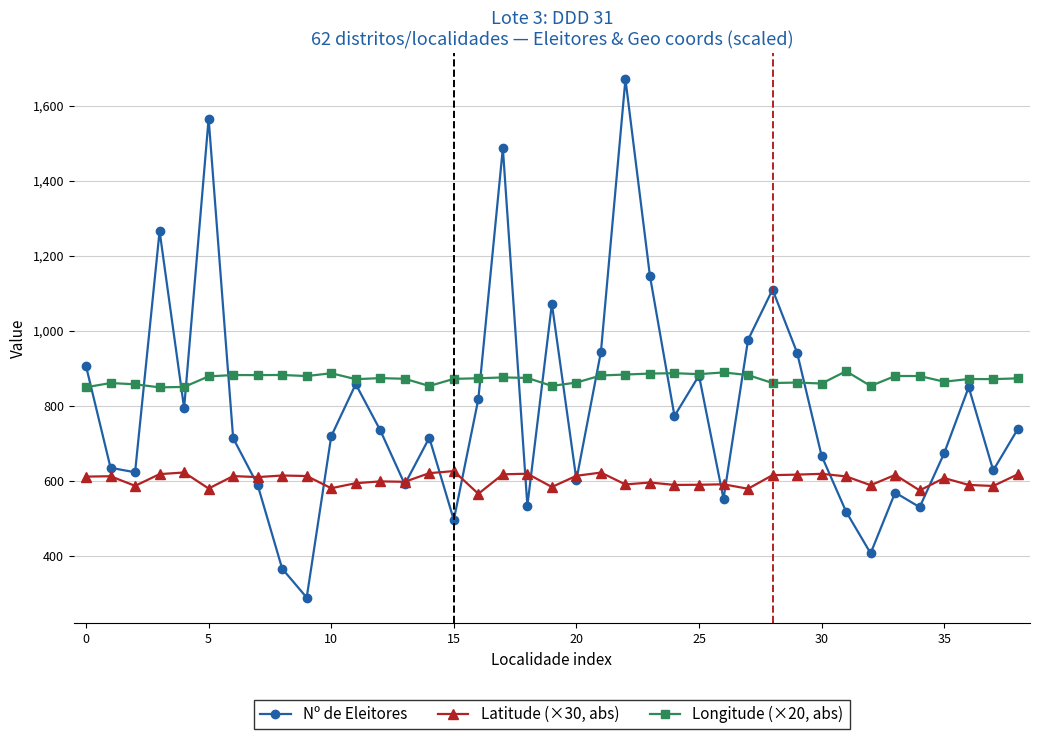

Does the chart display data point markers on the line(s)?

Yes